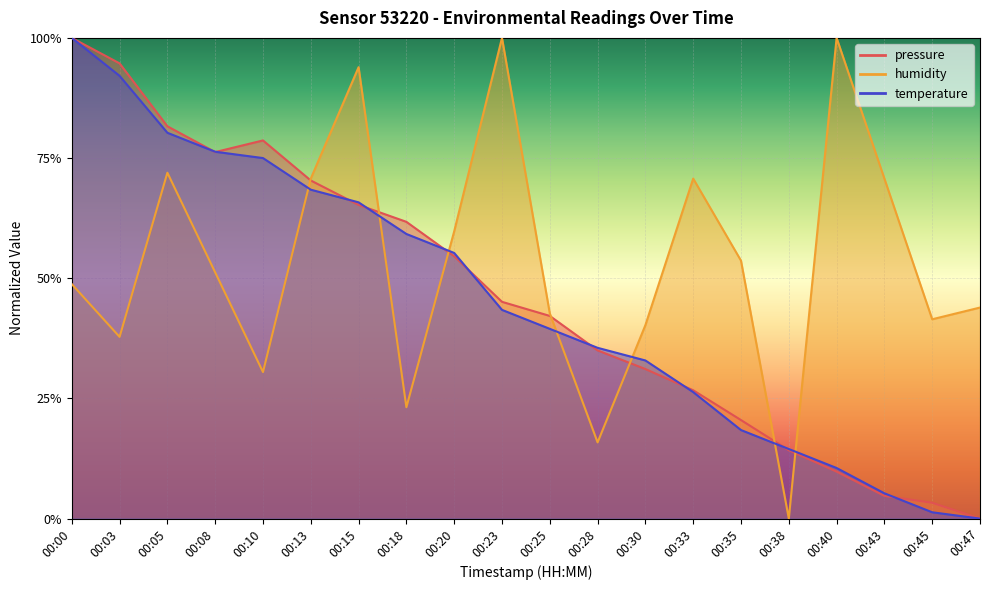

How many interior local peaks does the humidity series have?

5